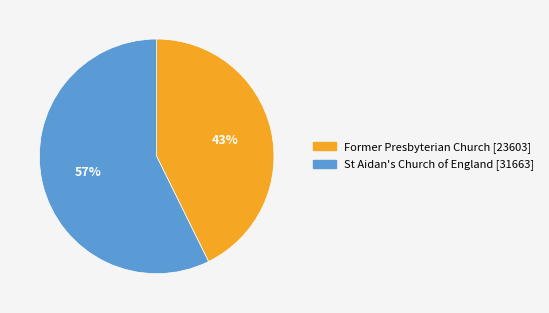

Count the number of slices in the pie.

2